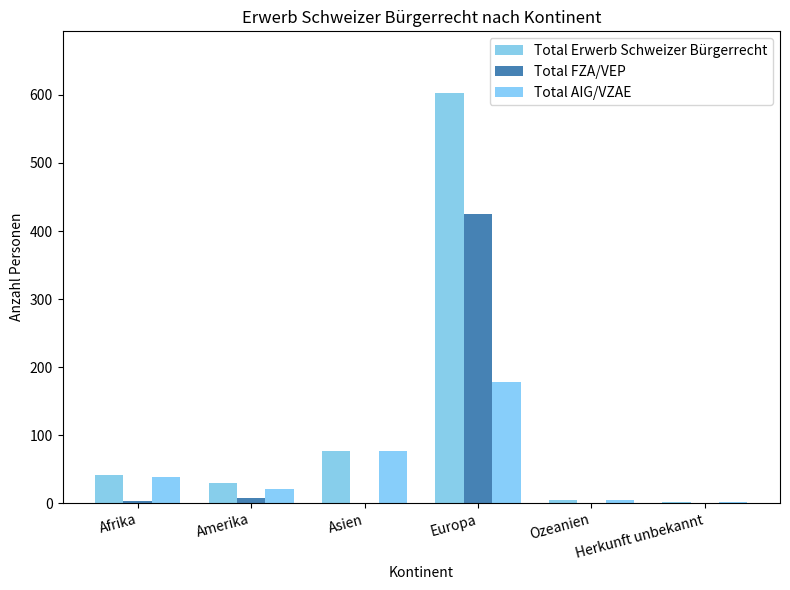

What is the highest value of the Total AIG/VZAE series?

178